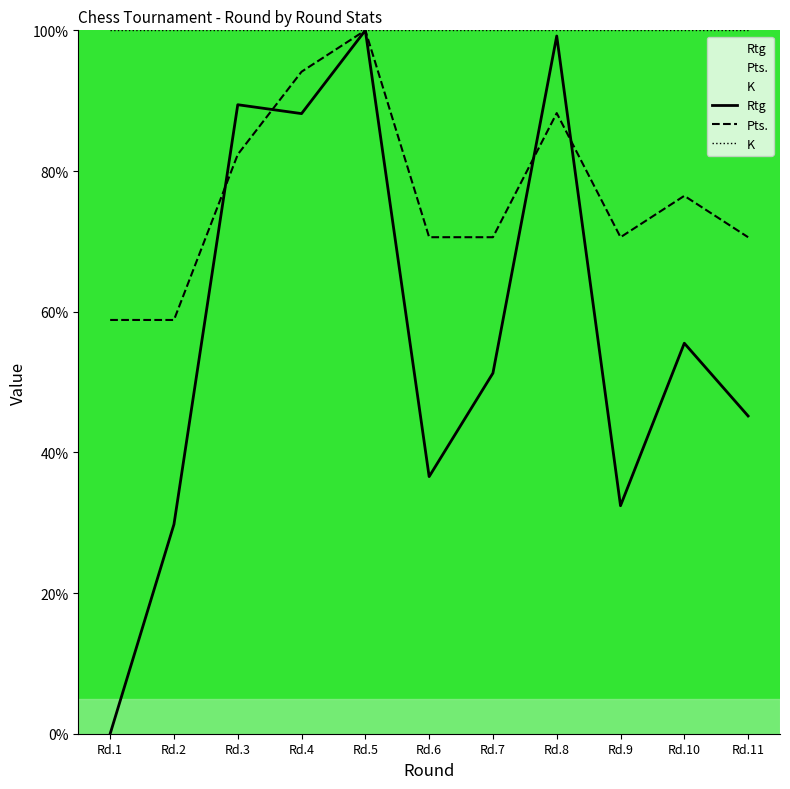

What is the average value of the Pts. series?

76.5